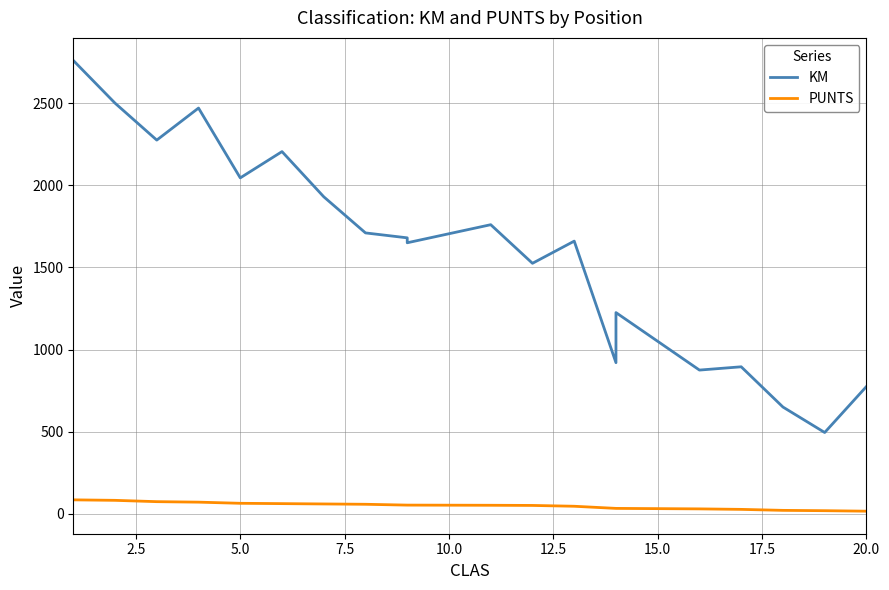

What is the sum of all PUNTS values?

990